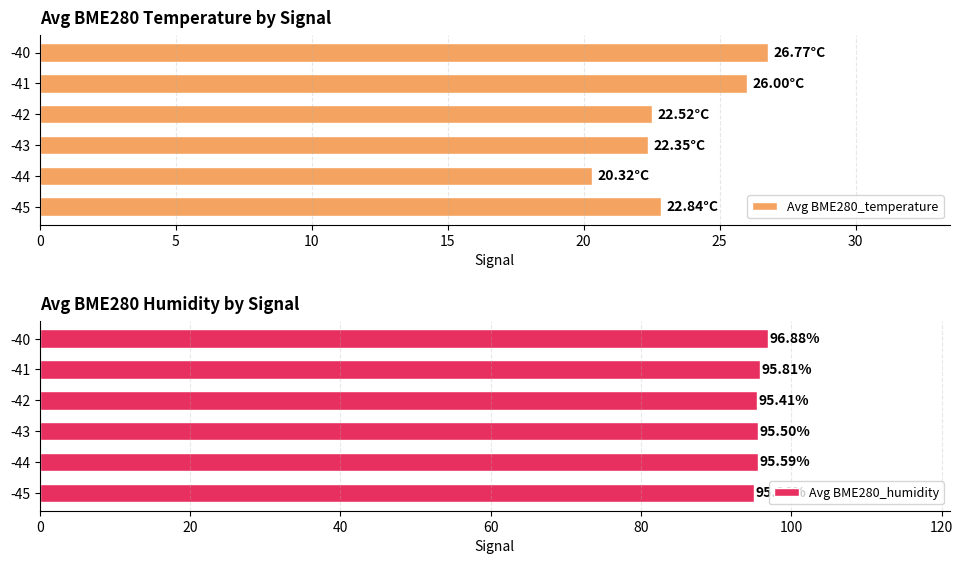

What is the maximum value for Avg BME280_temperature?

26.8